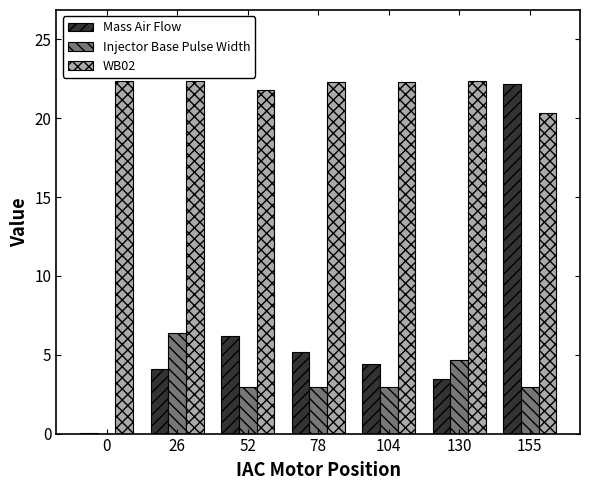

What is the sum of all Injector Base Pulse Width values?

22.8